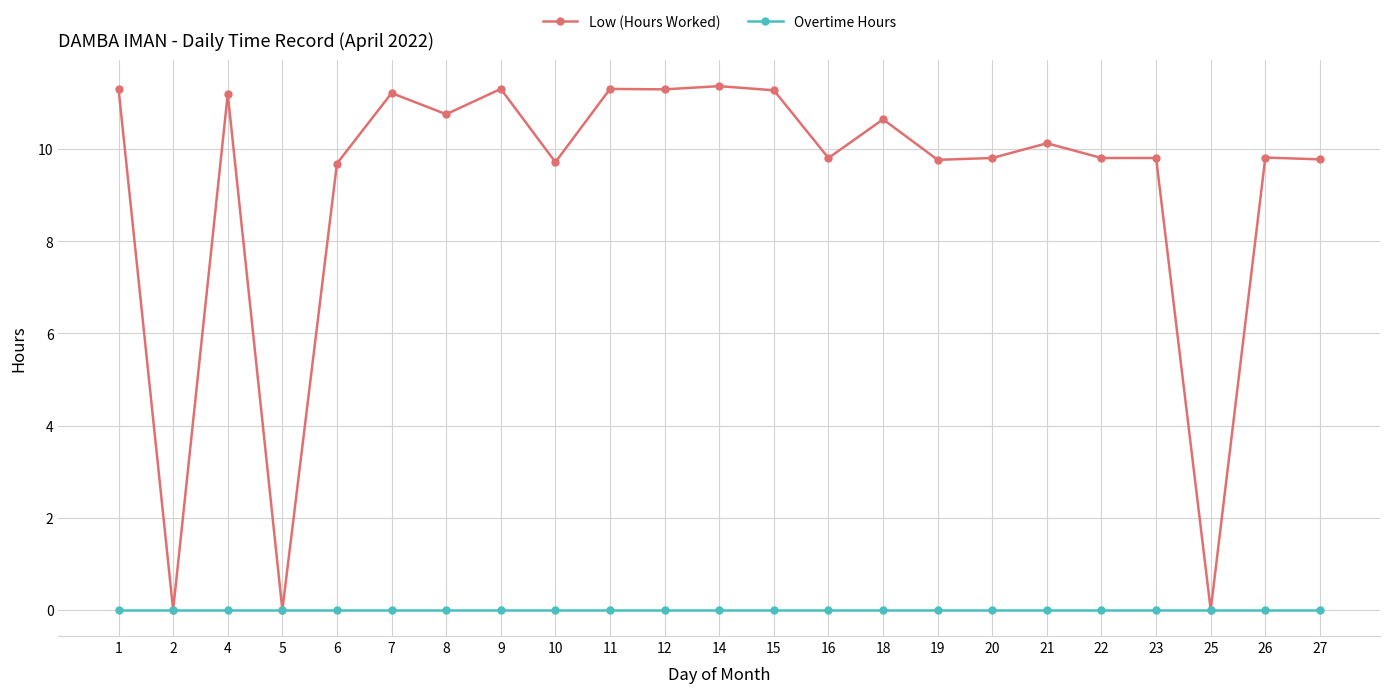

What is the maximum value shown in the chart?

11.4